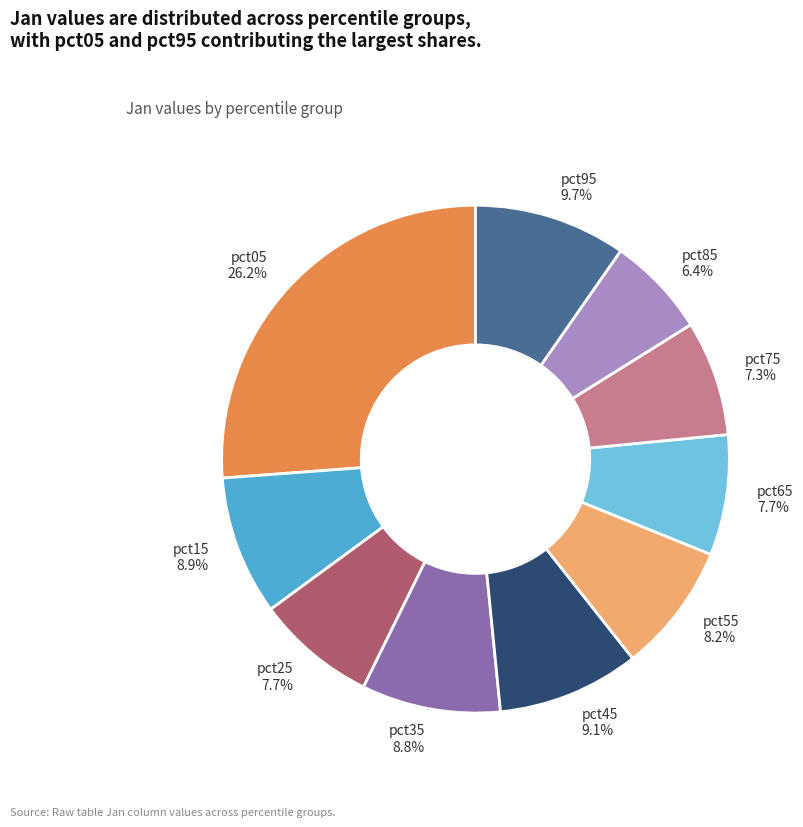

How much of the chart is everything except pct65?

92.3%